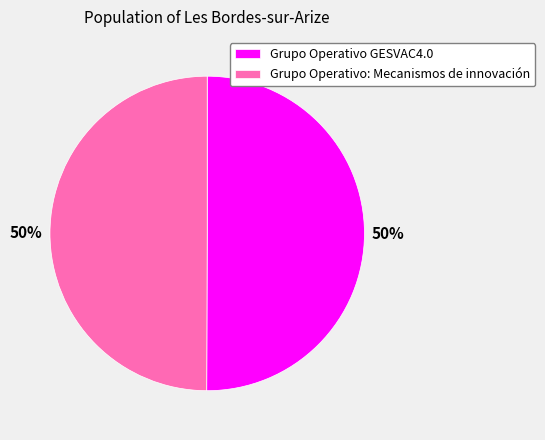

Approximately how many times larger is the value at Grupo Operativo: Mecanismos de innovación compared to Grupo Operativo GESVAC4.0?

1.0